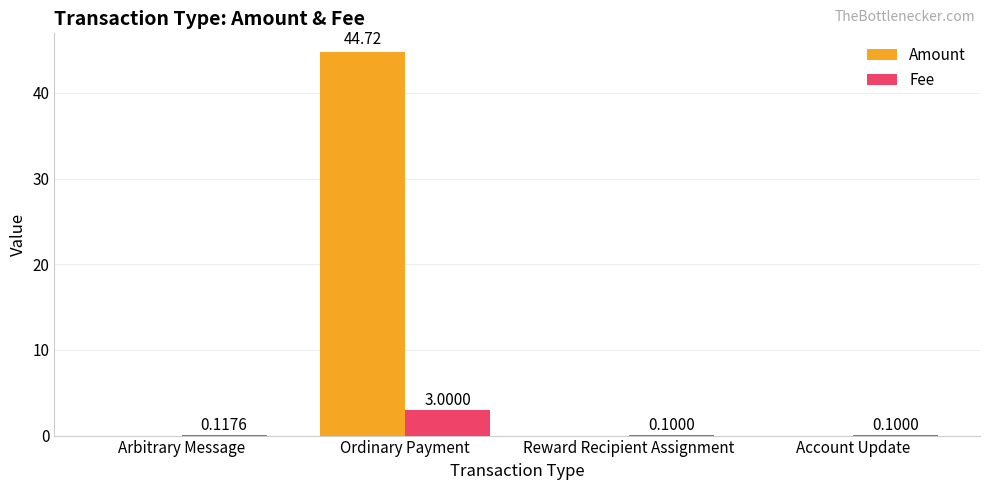

Reading left to right, extract all data points from this chart.

Amount: Arbitrary Message=0.0	Ordinary Payment=44.7	Reward Recipient Assignment=0.0	Account Update=0.0
Fee: Arbitrary Message=0.1	Ordinary Payment=3.0	Reward Recipient Assignment=0.1	Account Update=0.1